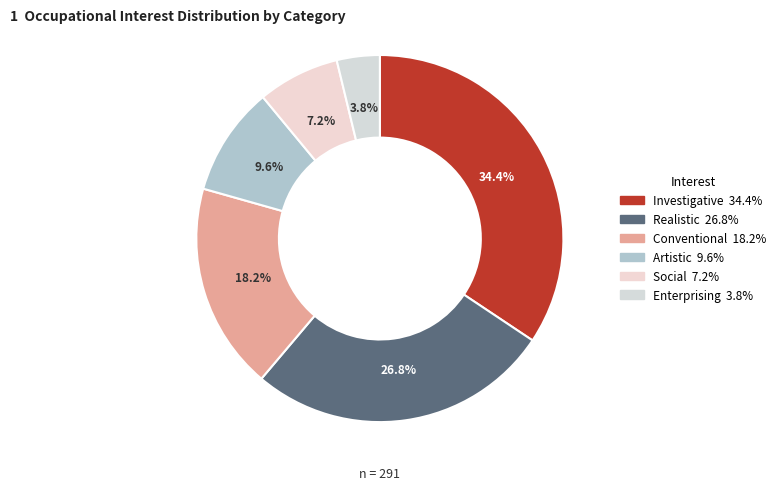

To the nearest percent, what portion does Artistic represent?

10%